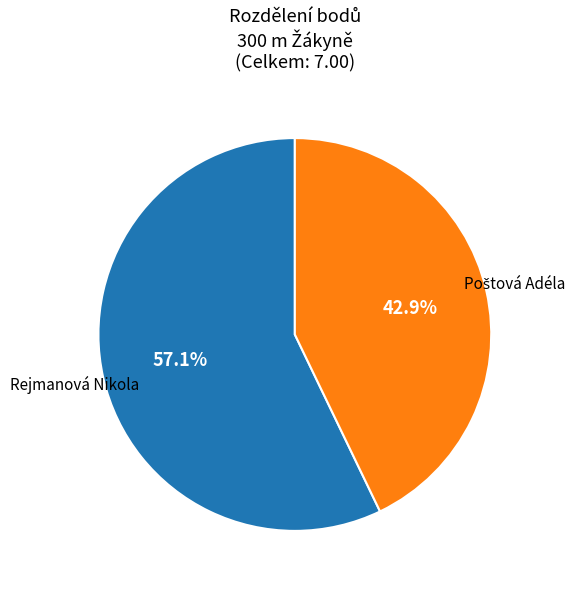

Is there any slice that represents more than half of the pie?

Yes